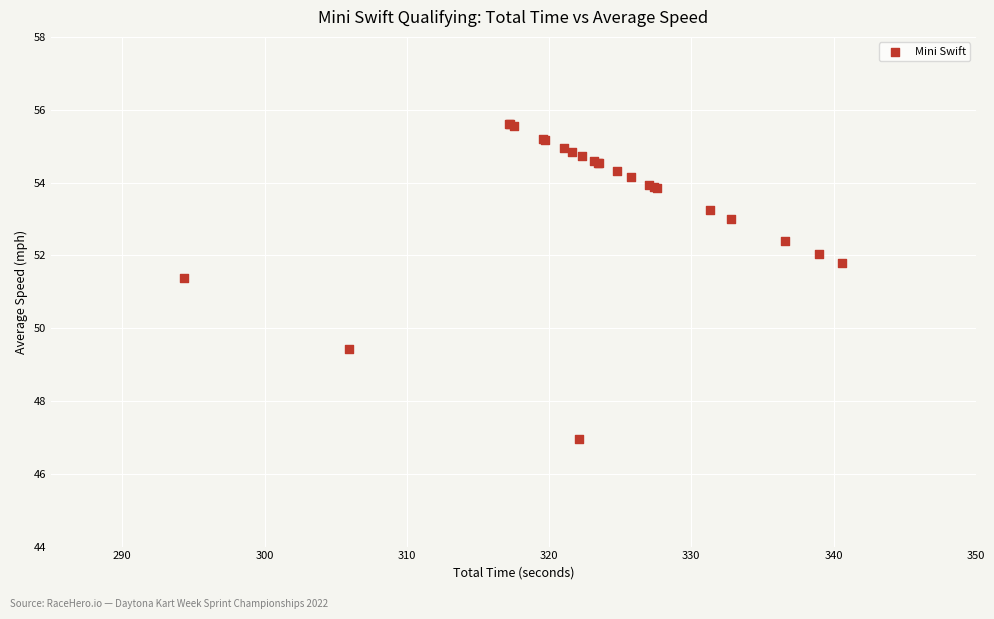

What Y value in the scatter plot is closest to 51?

51.4